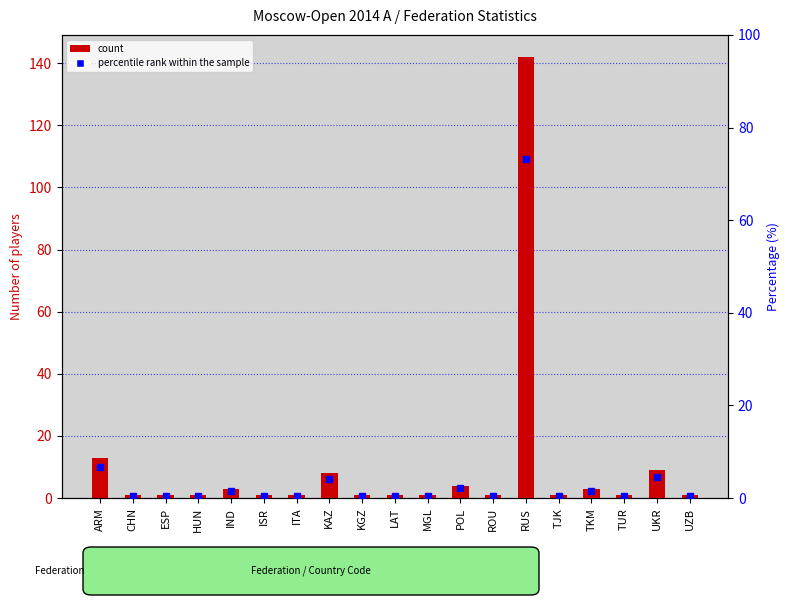

Is it true that percentile rank within the sample equals 6.7 at ARM?

True